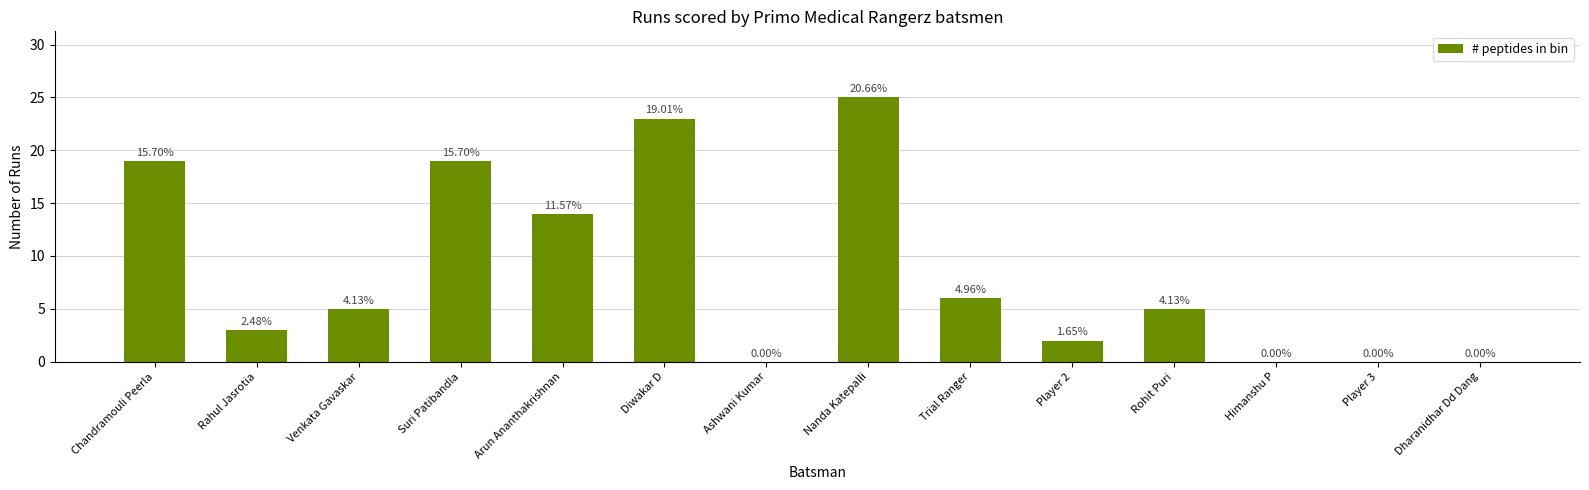

Reading left to right, what are all the values shown in this chart?

Chandramouli Peerla=19	Rahul Jasrotia=3	Venkata Gavaskar=5	Suri Patibandla=19	Arun Ananthakrishnan=14	Diwakar D=23	Ashwani Kumar=0	Nanda Katepalli=25	Trial Ranger=6	Player 2=2	Rohit Puri=5	Himanshu P=0	Player 3=0	Dharanidhar Dd Dang=0